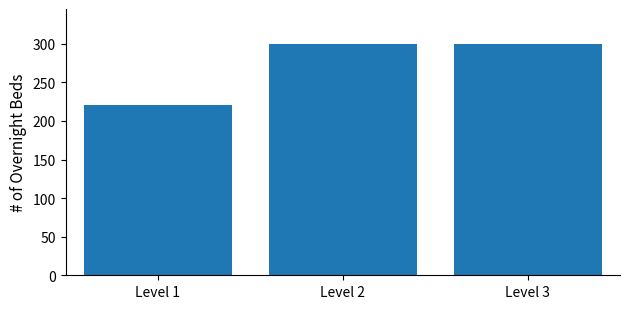

Reading right to left, what are all the values shown in this chart?

300	300	220